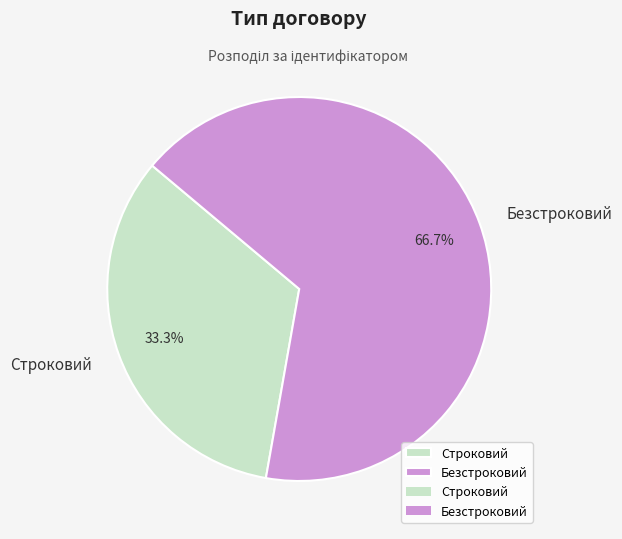

Count the number of slices in the pie.

2